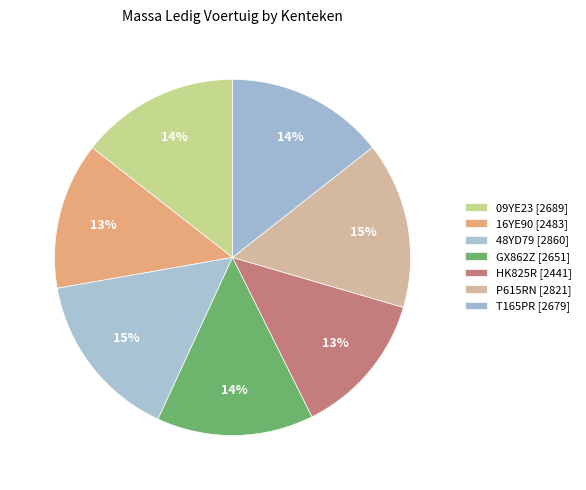

To the nearest percent, what is the average slice percentage?

14%